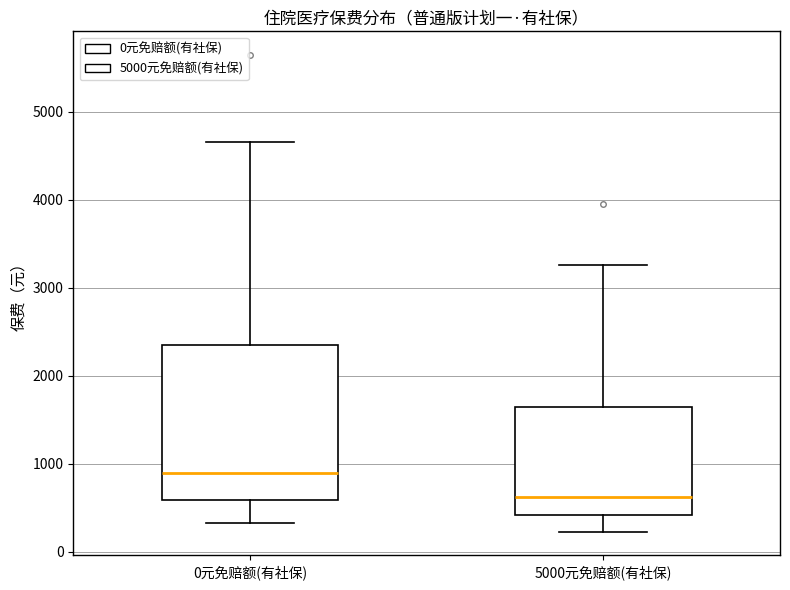

Where does the median line of the box for 5000元免赔额(有社保) sit on the y-axis? The values are not printed on the chart, so give them approximately, as read against the axis.

600